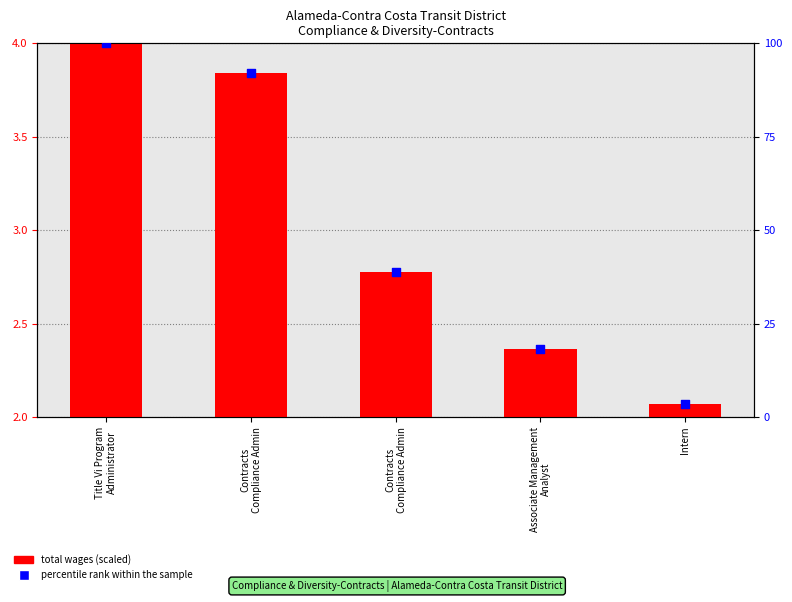

Which series has the widest spread of Y values?

percentile rank within the sample